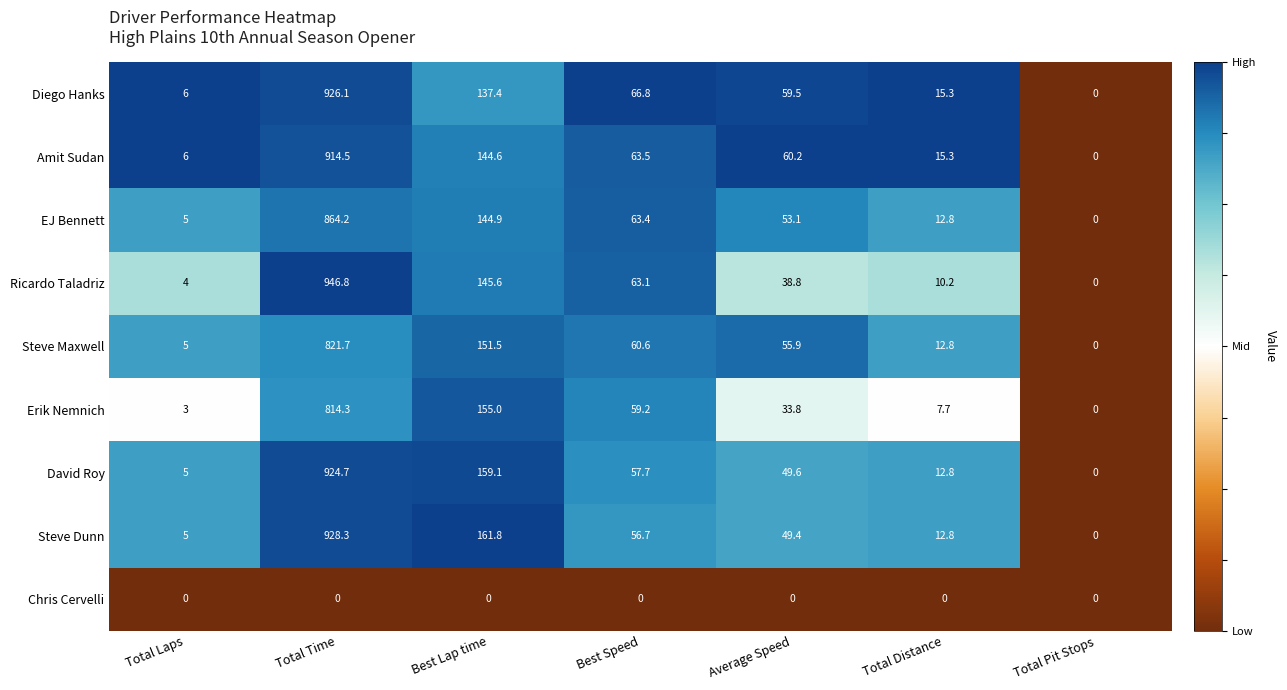

List the labels in order of Steve Maxwell value, largest first.

Total Time, Best Lap time, Best Speed, Average Speed, Total Distance, Total Laps, Total Pit Stops